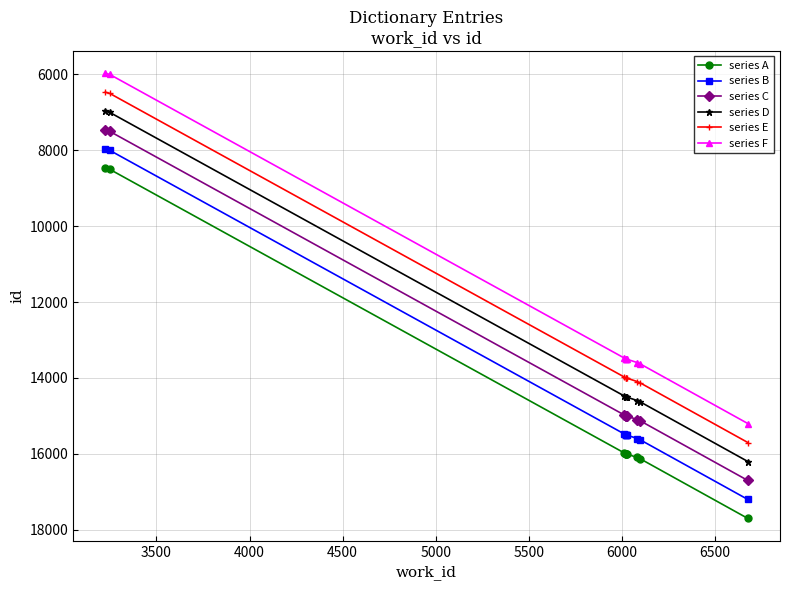

True or false: series E and series D cross at least once.

False